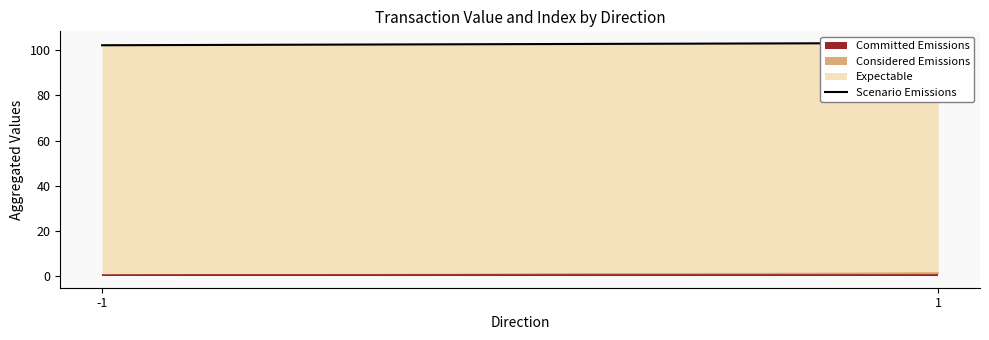

List the labels in order of value, smallest first.

-1, 1